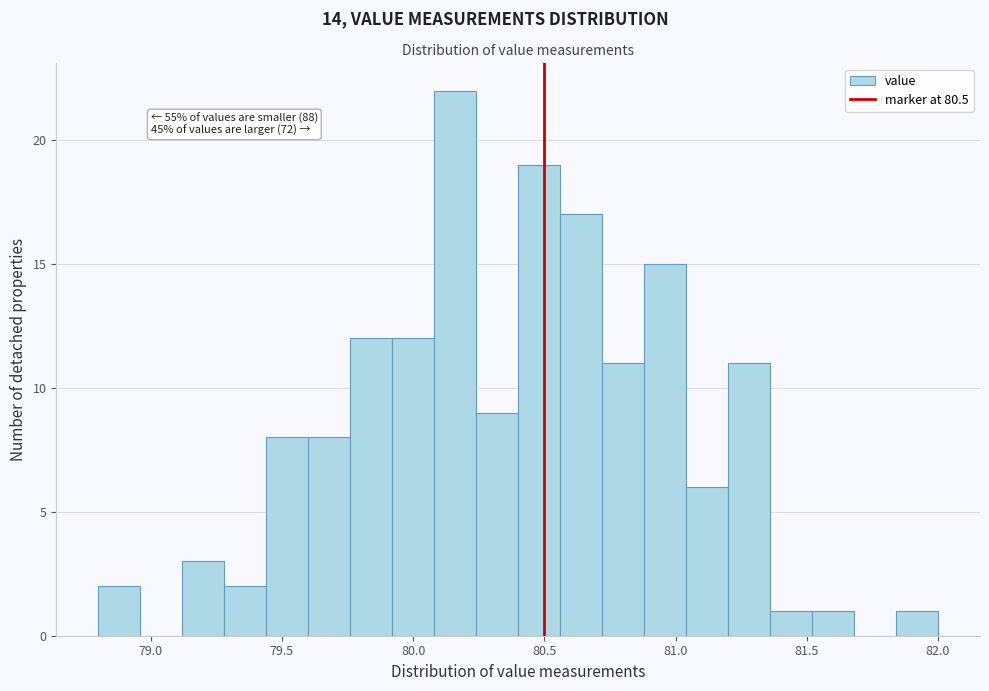

Read against the x-axis, roughly where is the centre of the tallest bar?

80.15